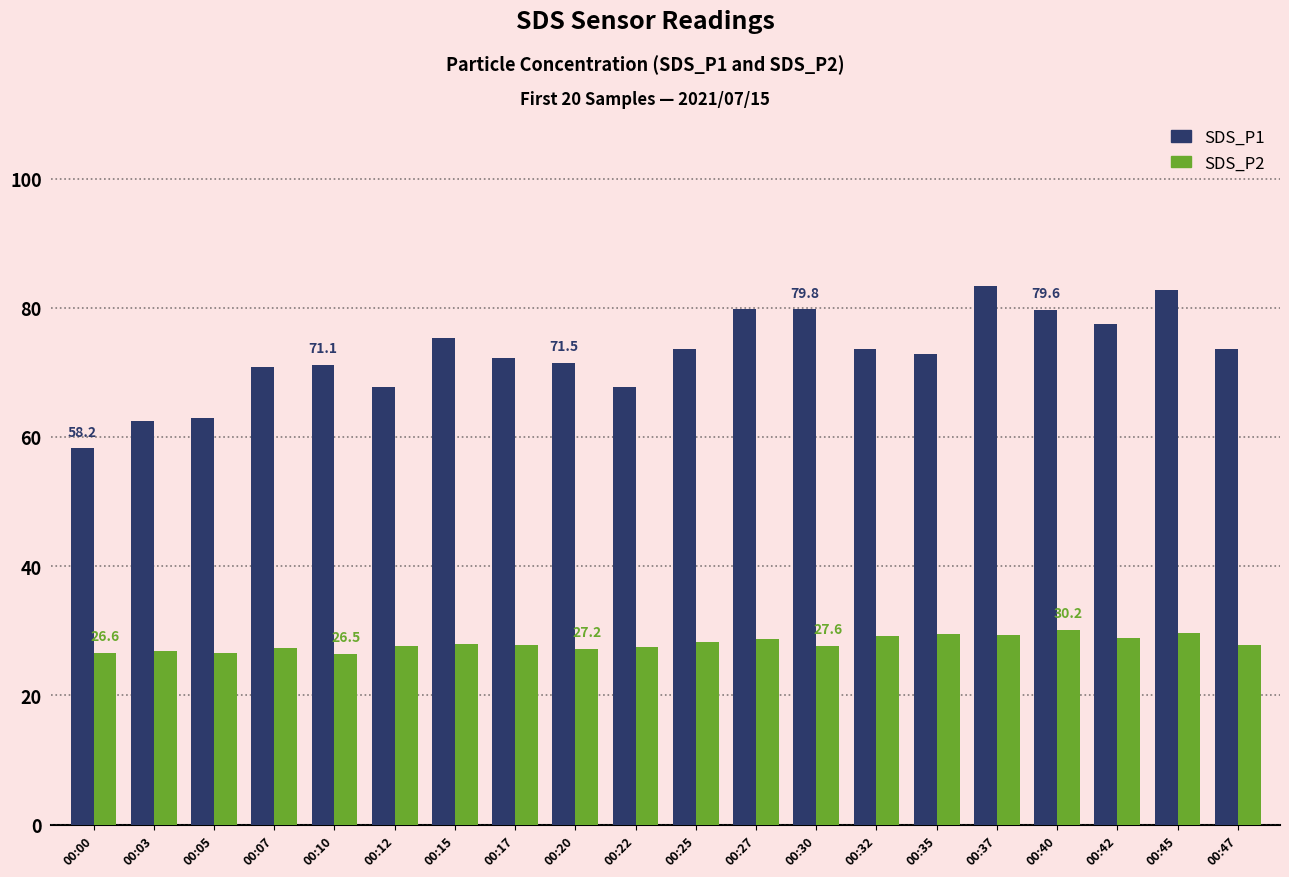

How many categories are shown in the chart?

20